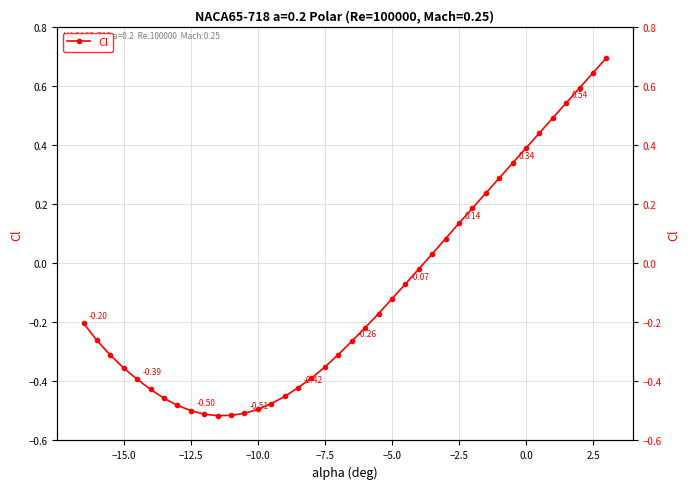

How many lines are shown in the chart?

1